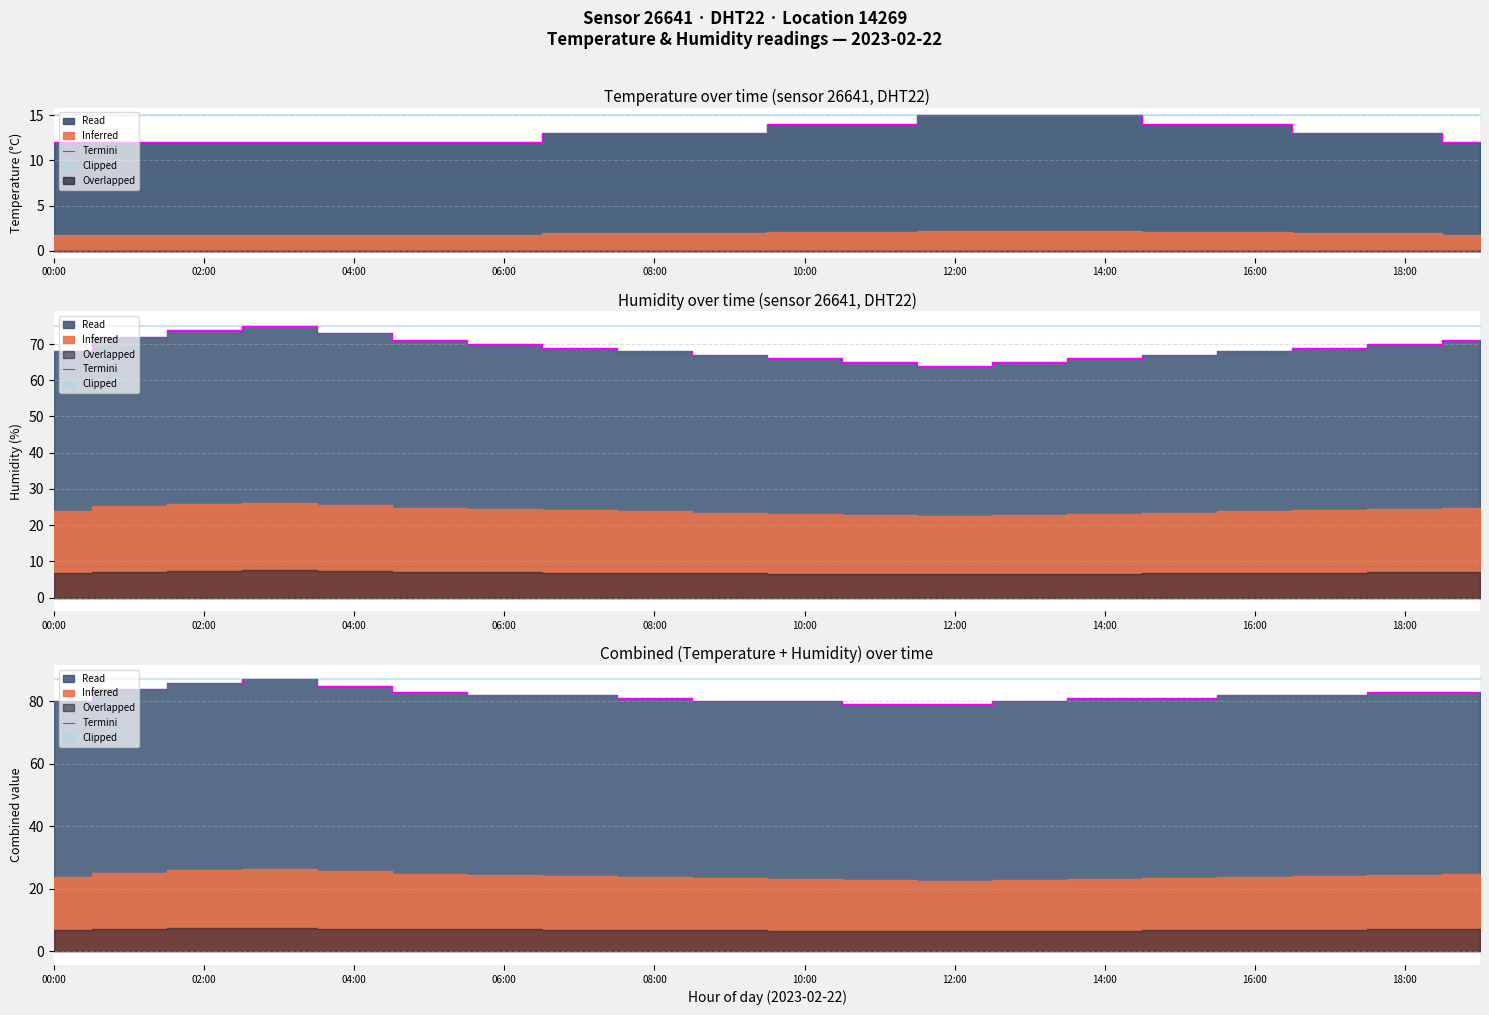

Between 08:00 and 15, which is larger?

08:00